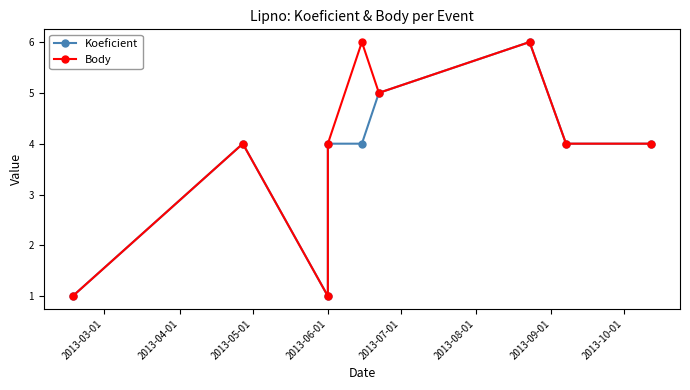

In Koeficient, how many points are lower than both neighbors (excluding endpoints)?

1